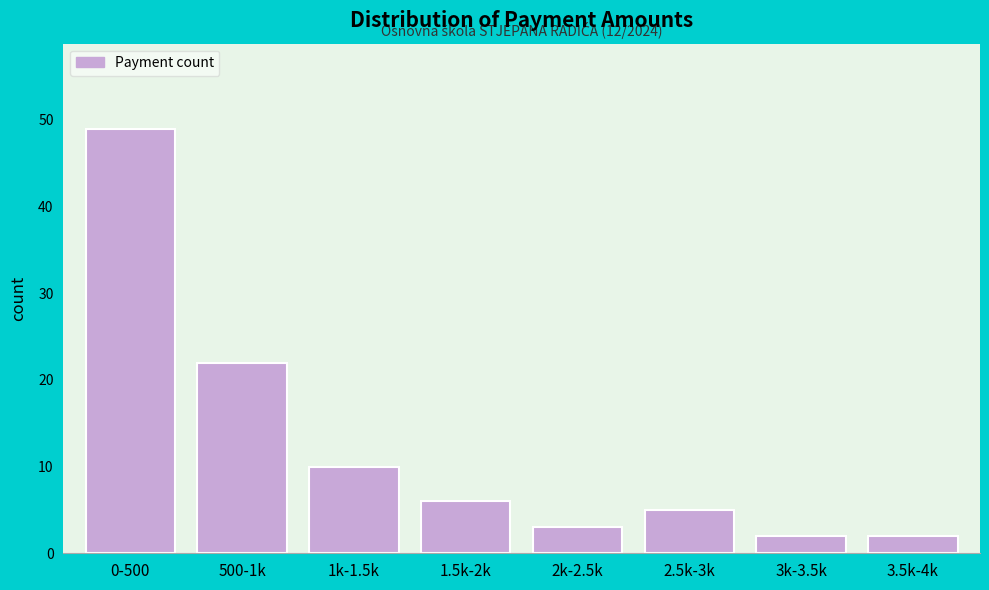

Reading left to right, transcribe all the data shown in this chart.

0-500=49	500-1k=22	1k-1.5k=10	1.5k-2k=6	2k-2.5k=3	2.5k-3k=5	3k-3.5k=2	3.5k-4k=2